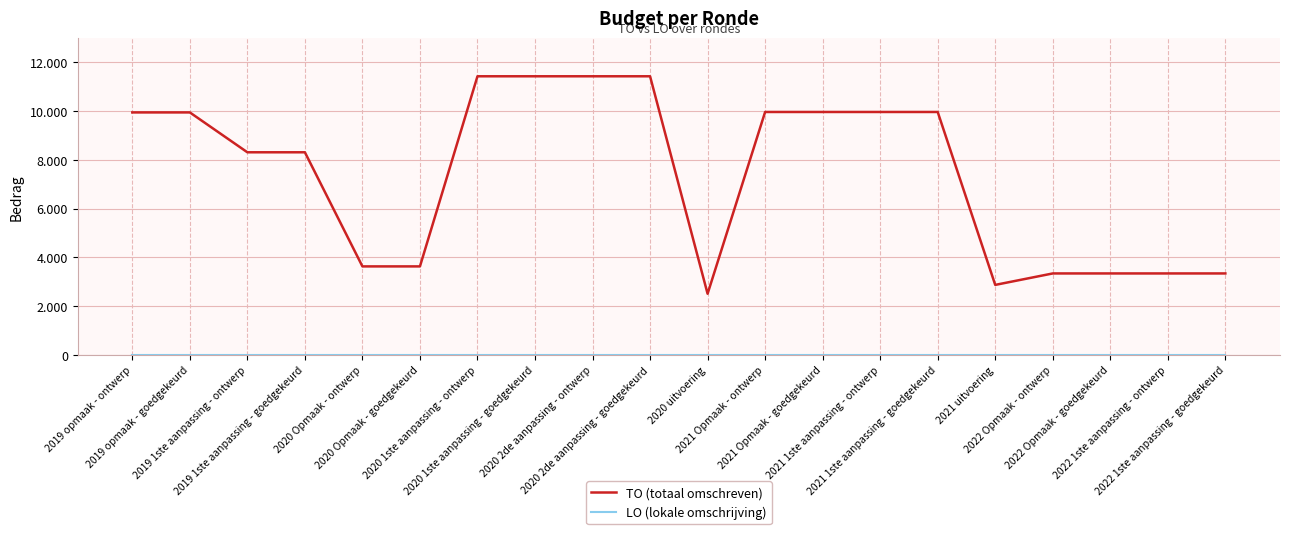

At which category is the sum across all series the highest?

2020 1ste aanpassing - ontwerp